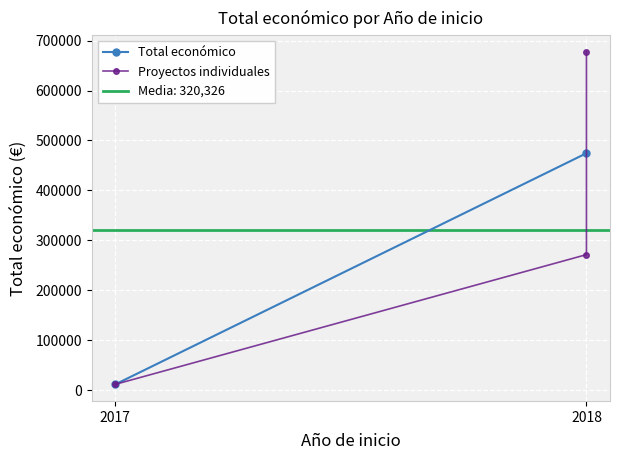

At which category does the chart reach its minimum across all series?

2017